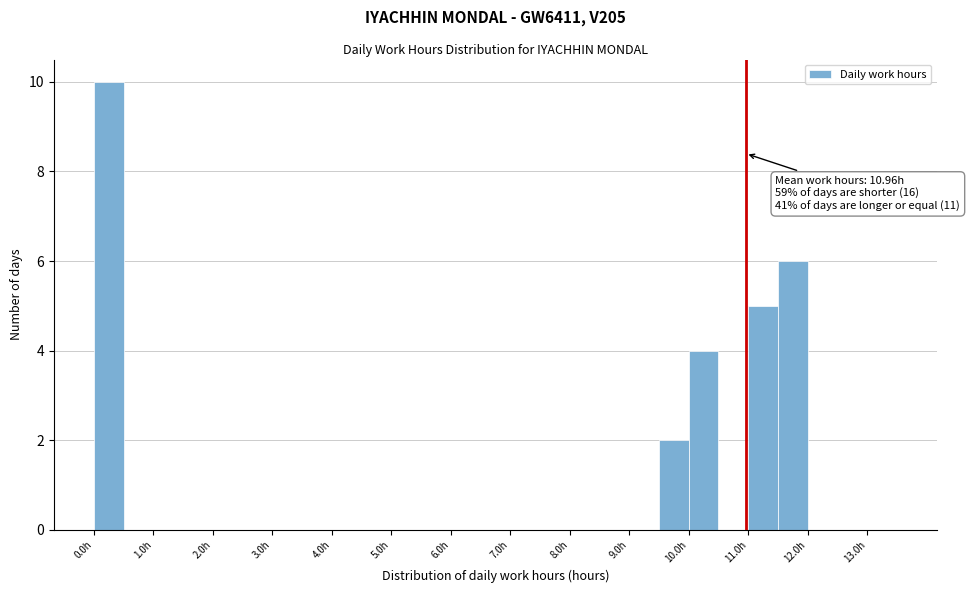

Over which range of the x-axis is the bar tallest?

0.0 to 0.5